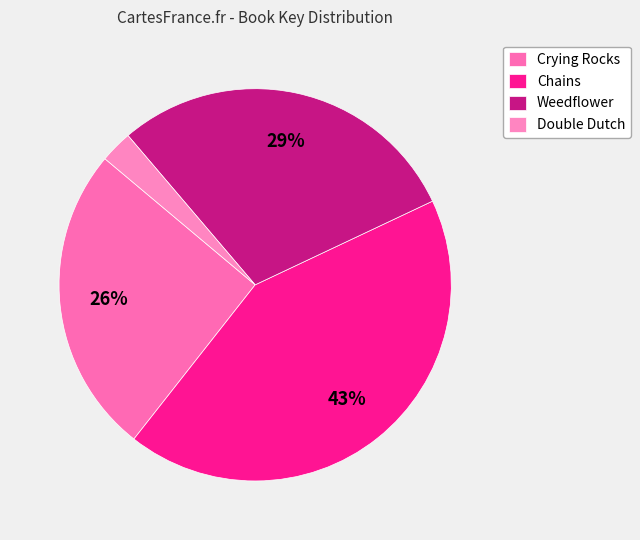

What is the smallest slice in the pie chart?

Double Dutch